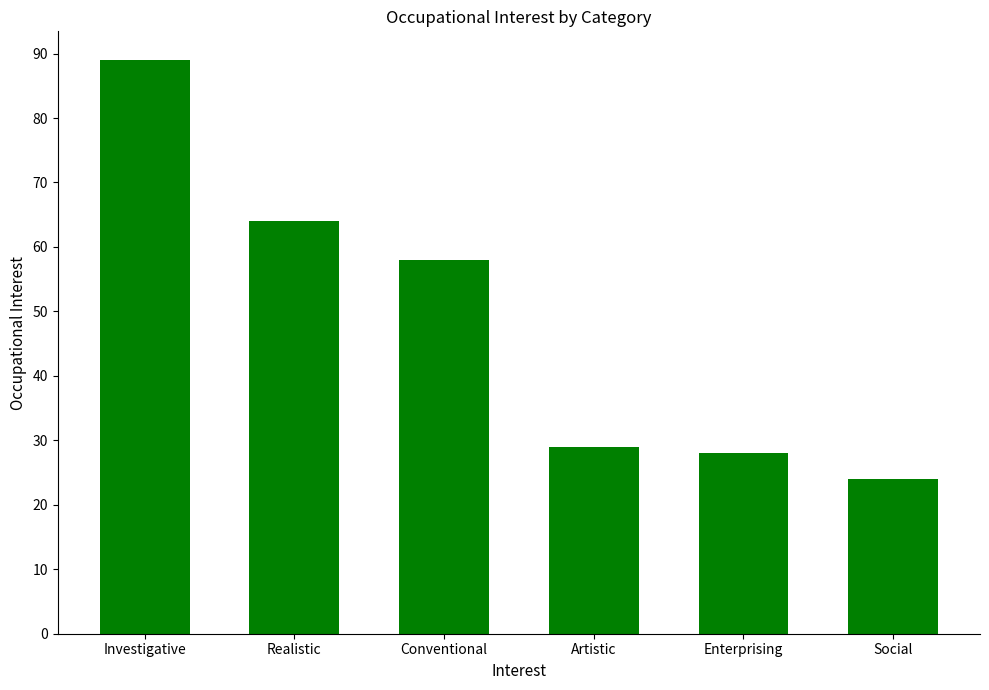

Which has a higher value, Investigative or Social?

Investigative